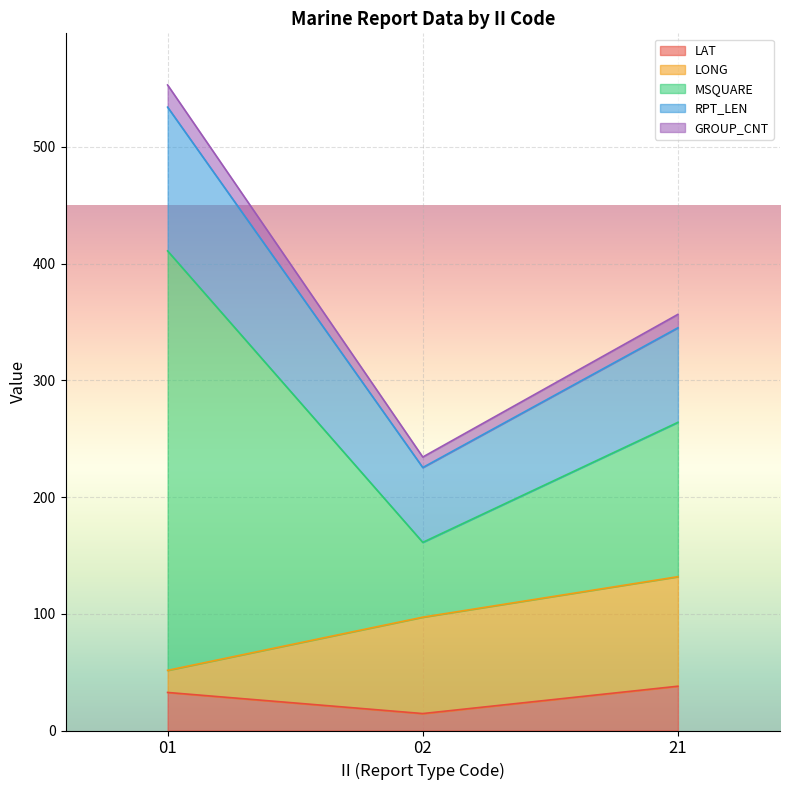

Which series has the largest total across all categories?

MSQUARE